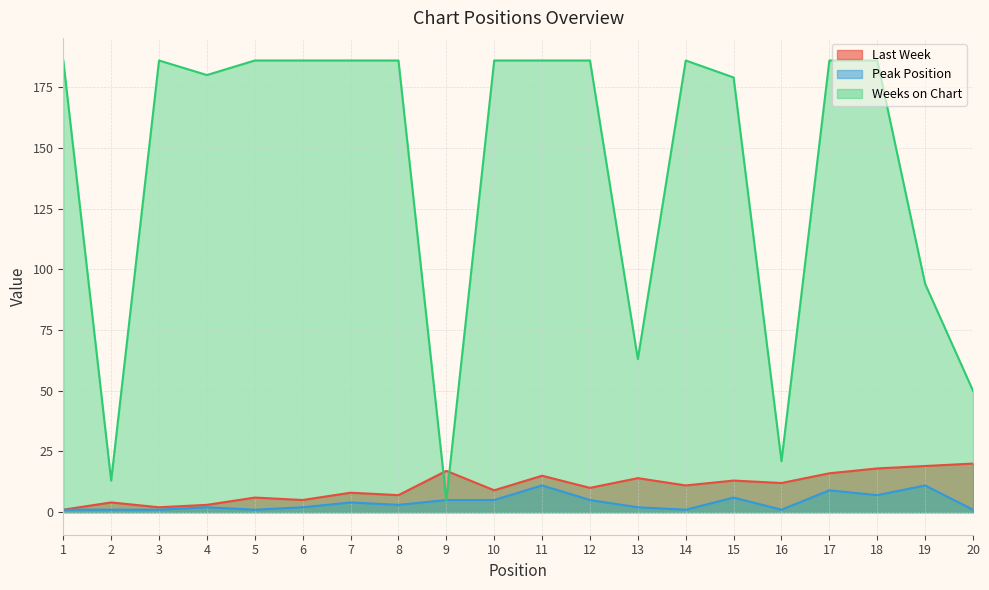

What is the value of the Weeks on Chart point at the 15th from the left?

179